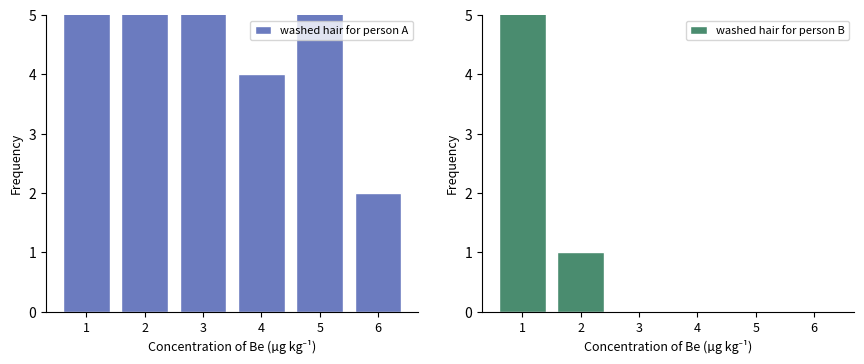

What are all the series names shown in the legend?

washed hair for person A, washed hair for person B